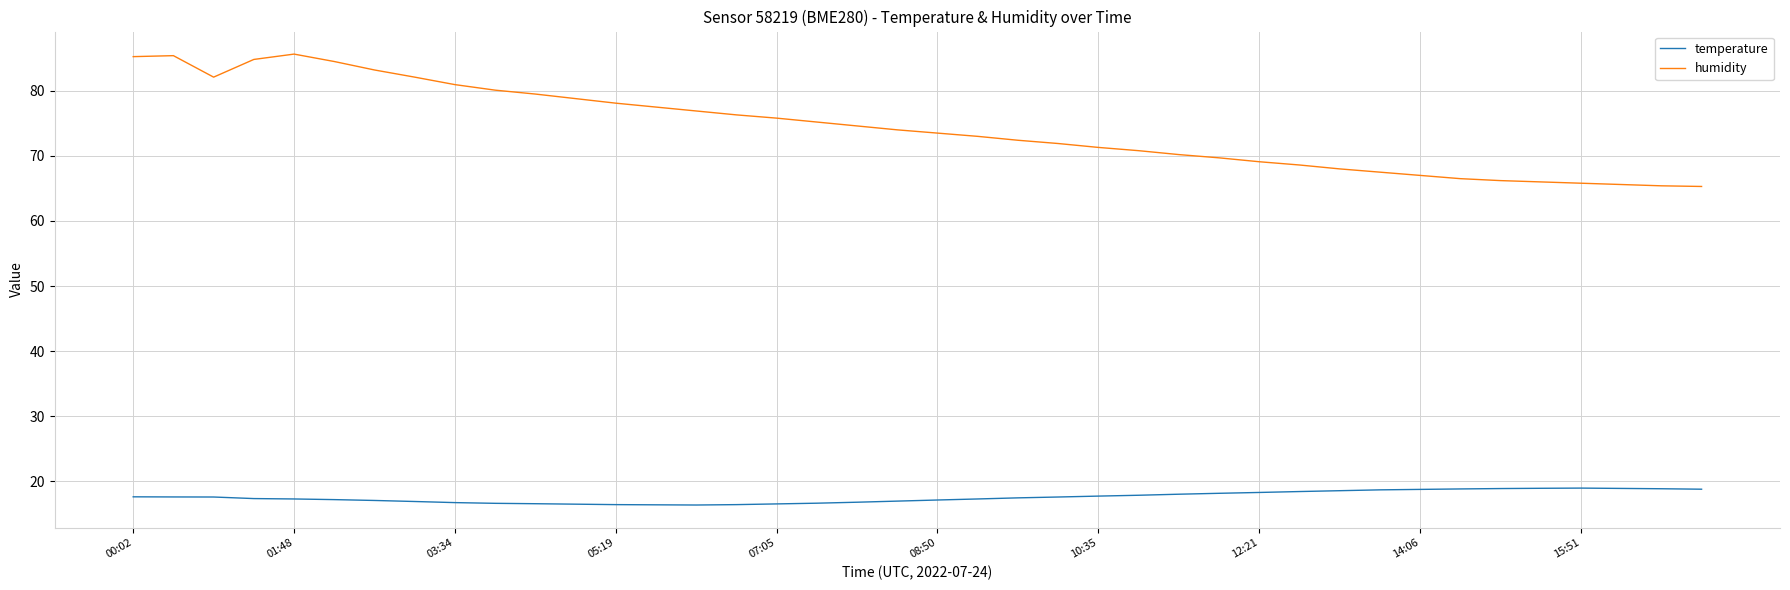

Which series has the largest total across all categories?

humidity